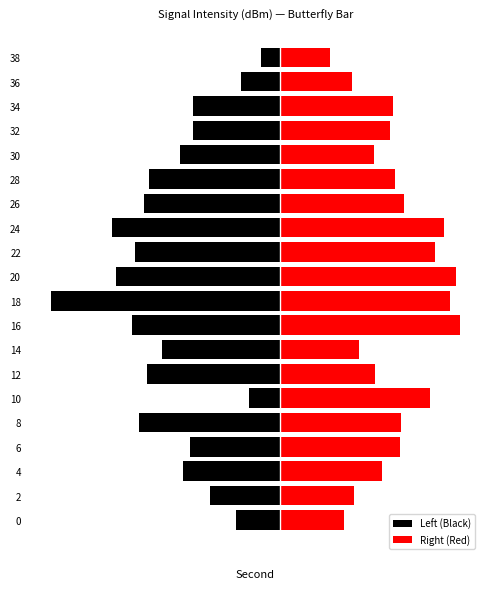

What is the difference between the highest and lowest values at 28?

7.6